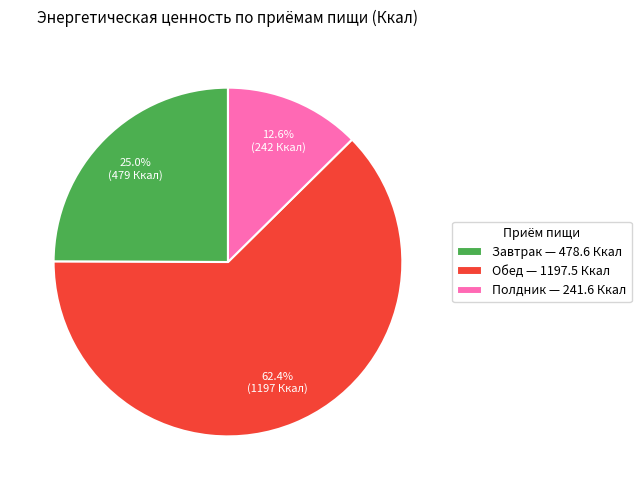

Count the number of slices in the pie.

3